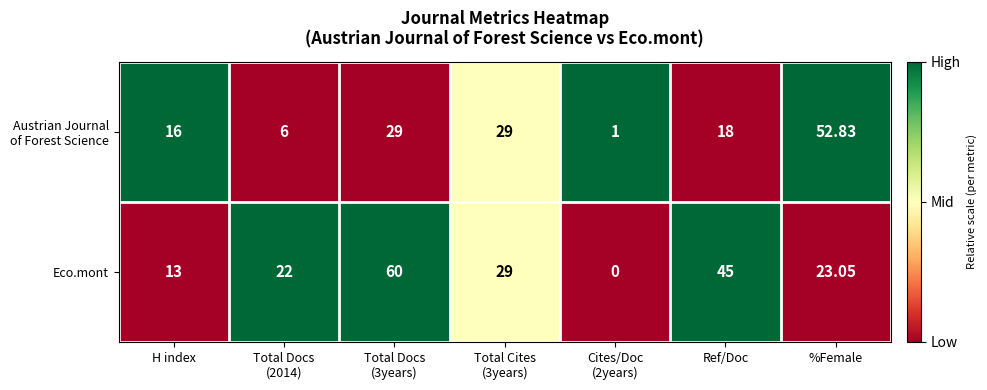

At how many categories does at least one series exceed 0?

7